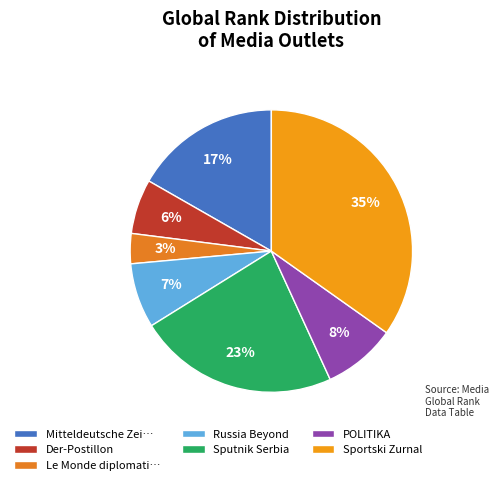

How many segments does this pie chart have?

7